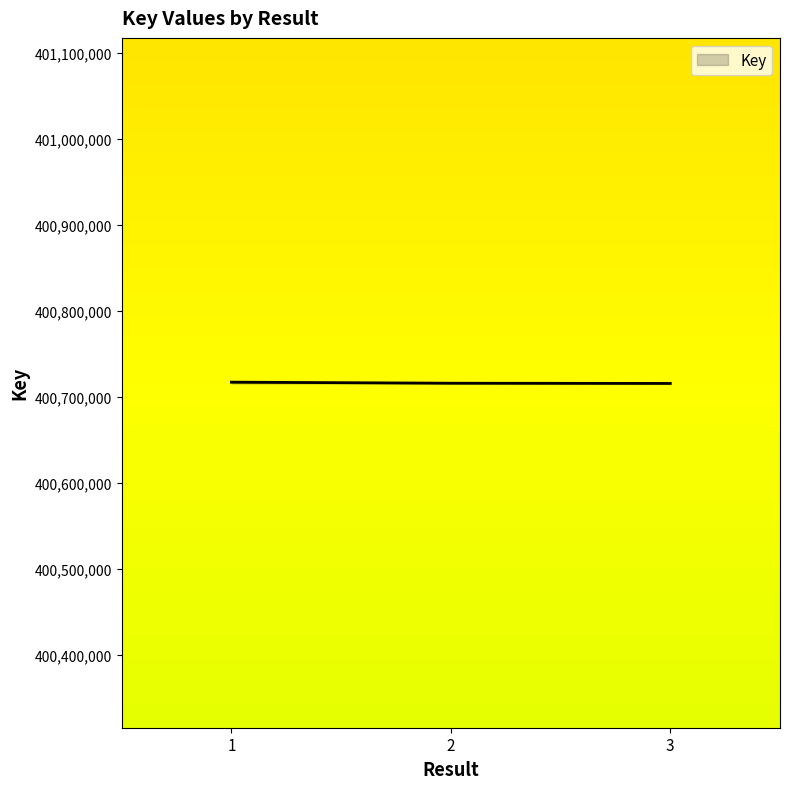

How many lines are shown in the chart?

1